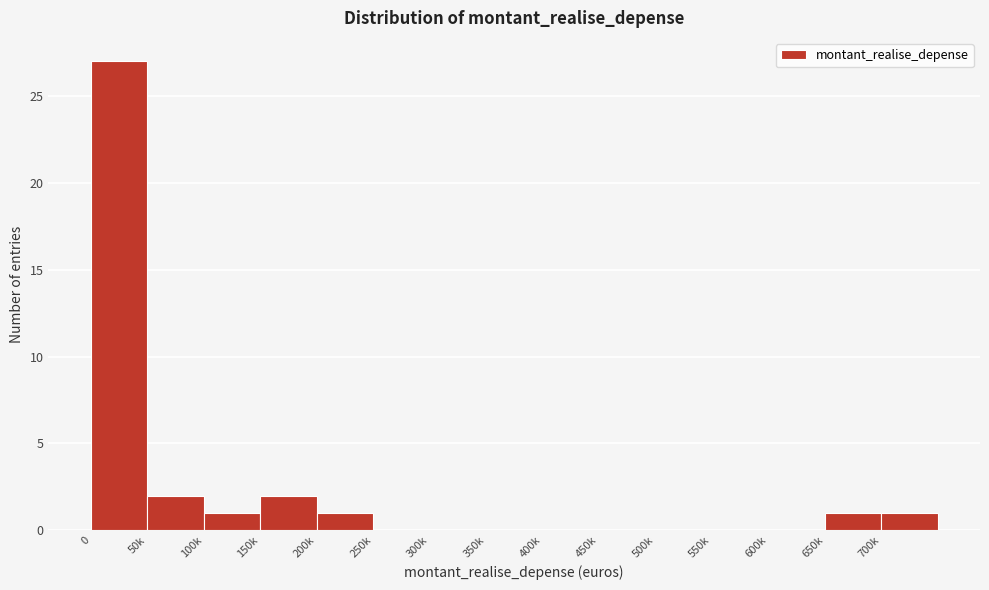

Reading left to right, extract all data points from this chart.

0=27	50k=2	100k=1	150k=2	200k=1	250k=0	300k=0	350k=0	400k=0	450k=0	500k=0	550k=0	600k=0	650k=1	700k=1